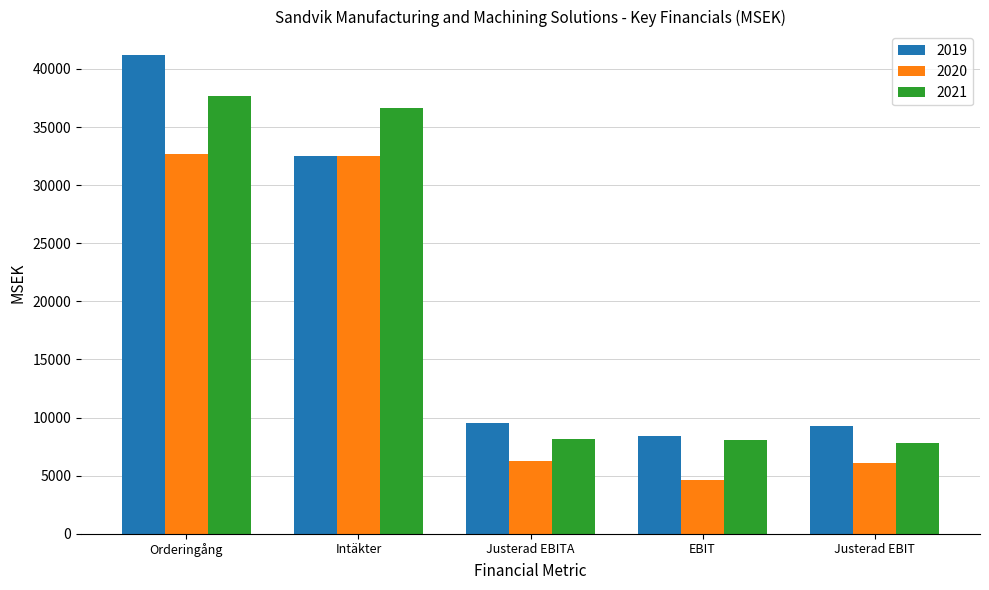

Where does the 2020 series first go above 6281?

Orderingång